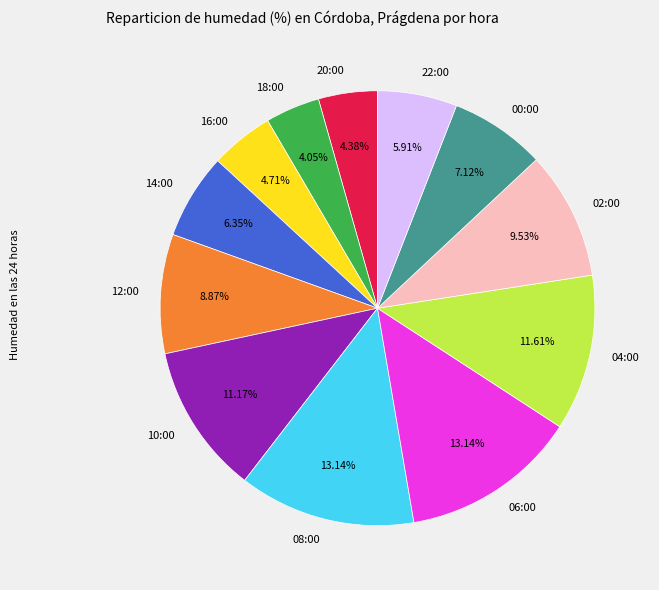

Is 04:00 the majority of the pie?

No